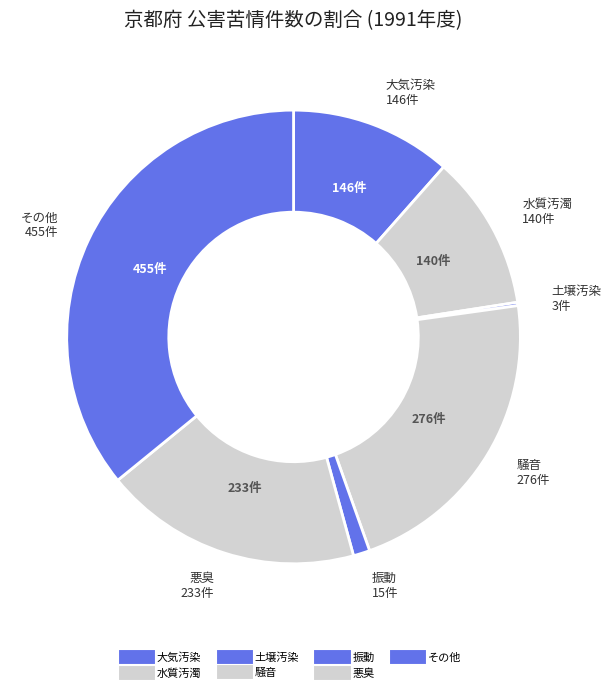

What is the change in value from 土壌汚染 to 悪臭?

+230